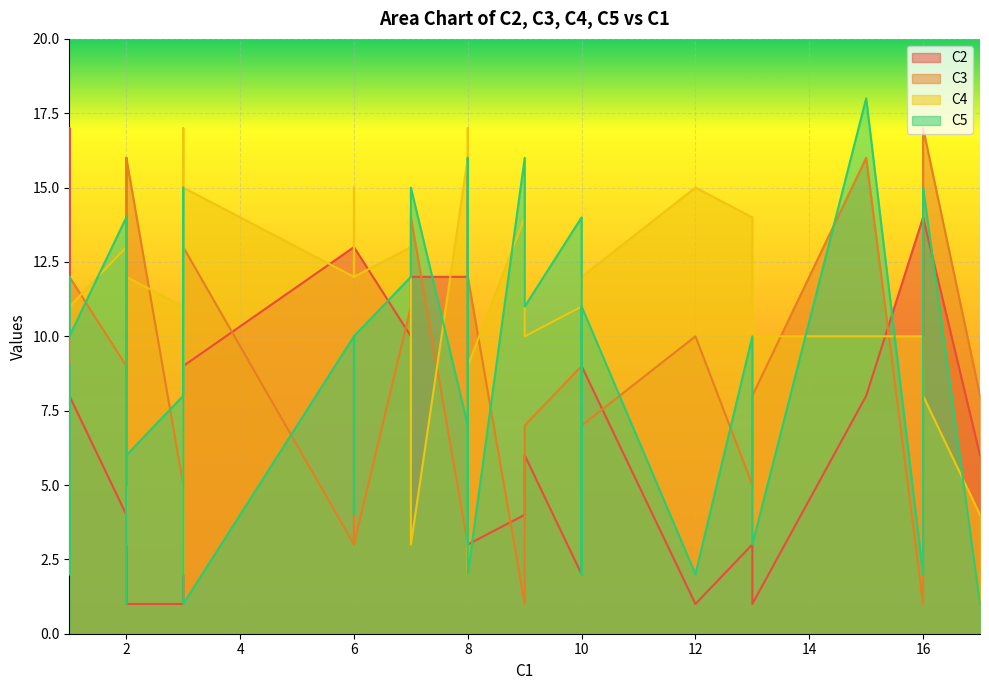

Which series has the widest spread of values?

C5